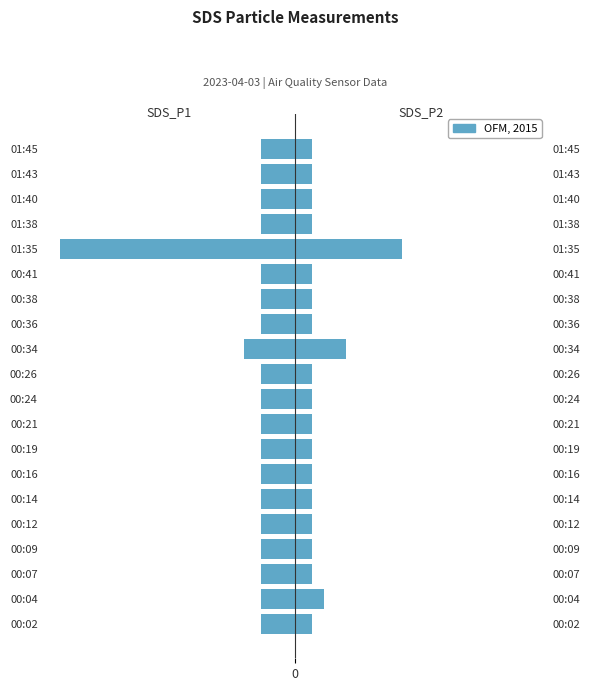

How many bars are there in total?

40